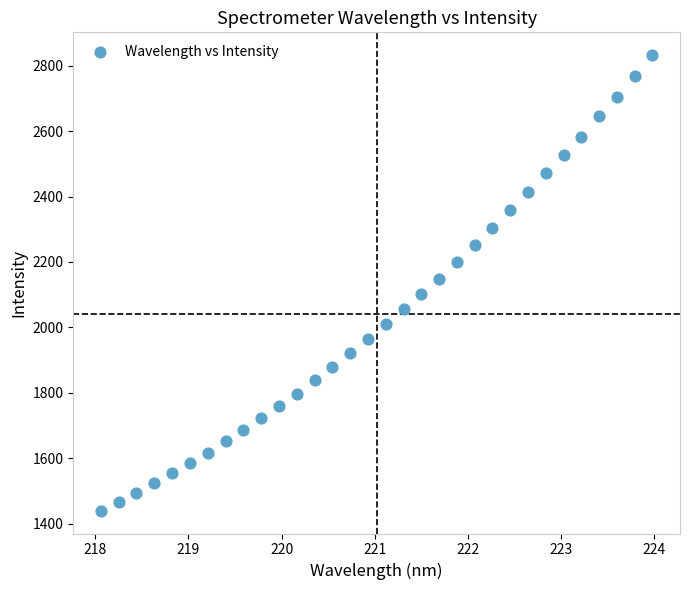

What is the range of X values (max minus min)?

5.9